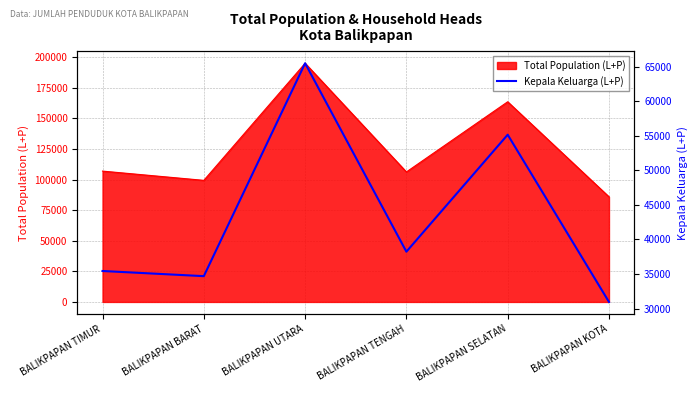

How many points are higher than both their immediate neighbors (excluding endpoints)?

2